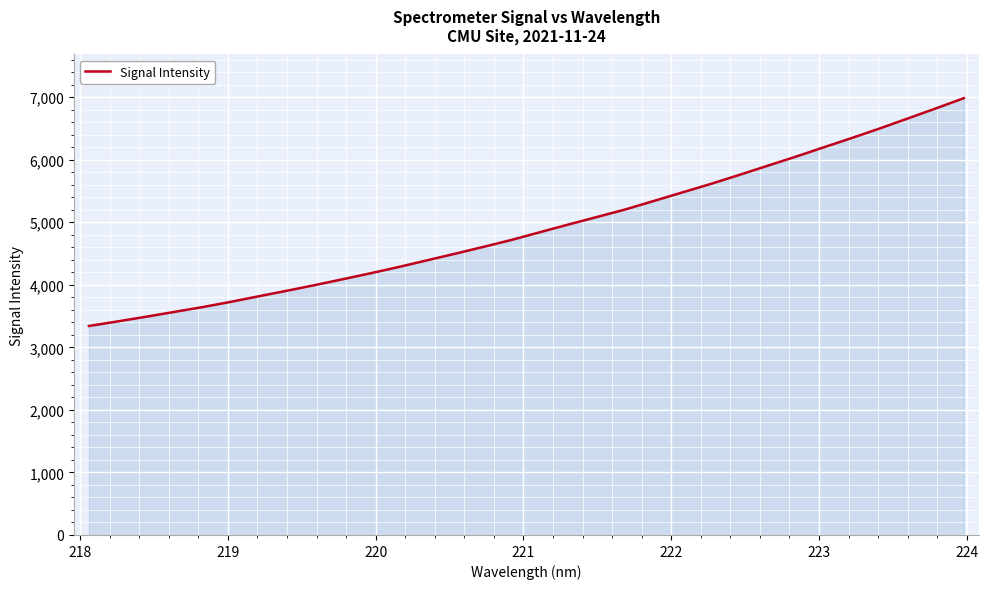

What is the difference between the maximum and minimum values?

3642.7